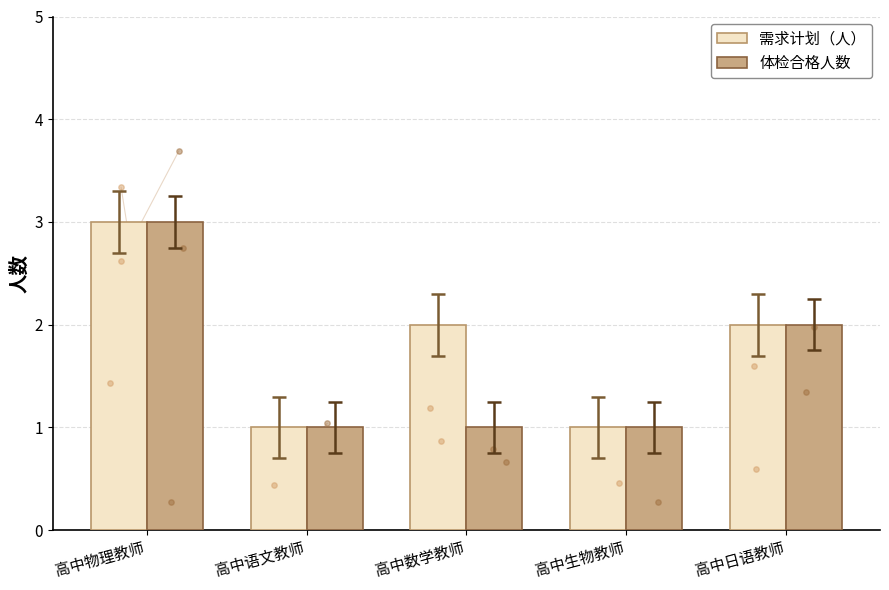

Which series contains the lowest Y value?

需求计划（人）